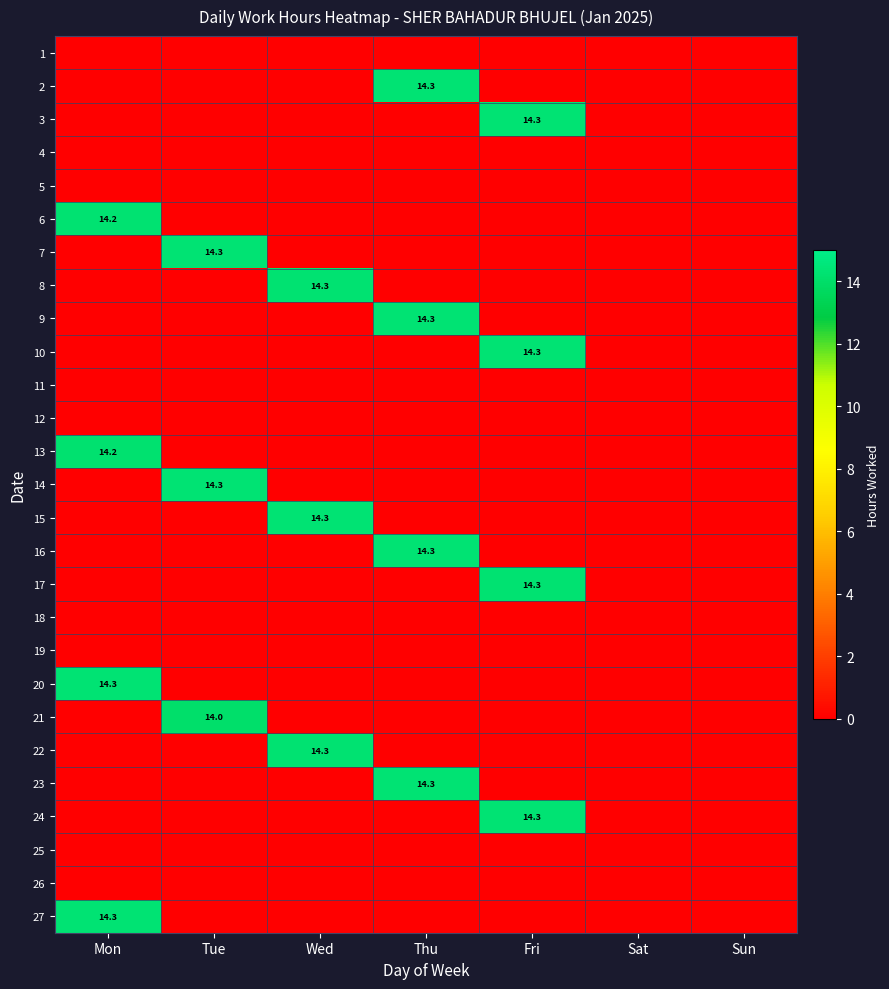

What is the greatest value displayed?

14.3